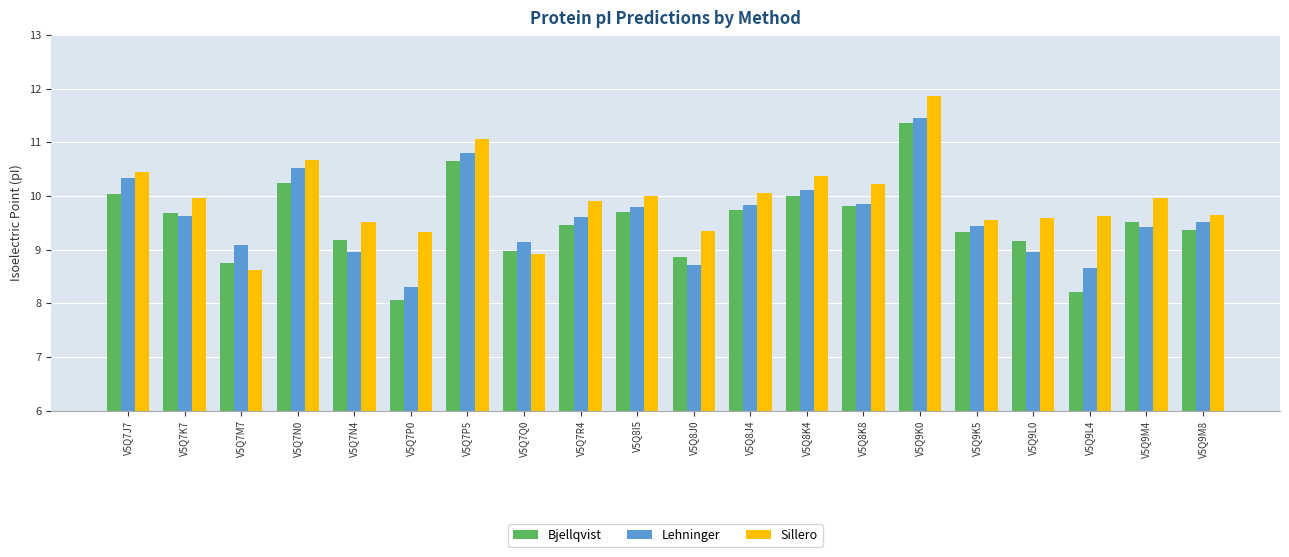

List the series in order of their overall mean, highest first.

Sillero, Lehninger, Bjellqvist